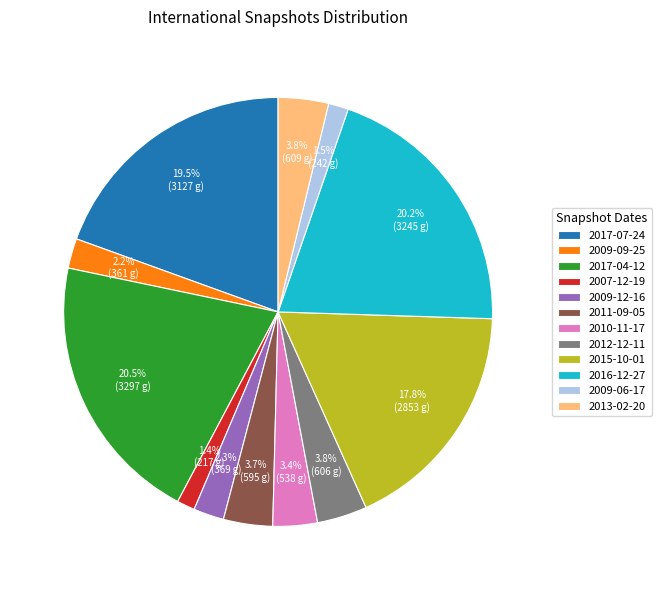

To the nearest percent, what is the average slice percentage?

8%